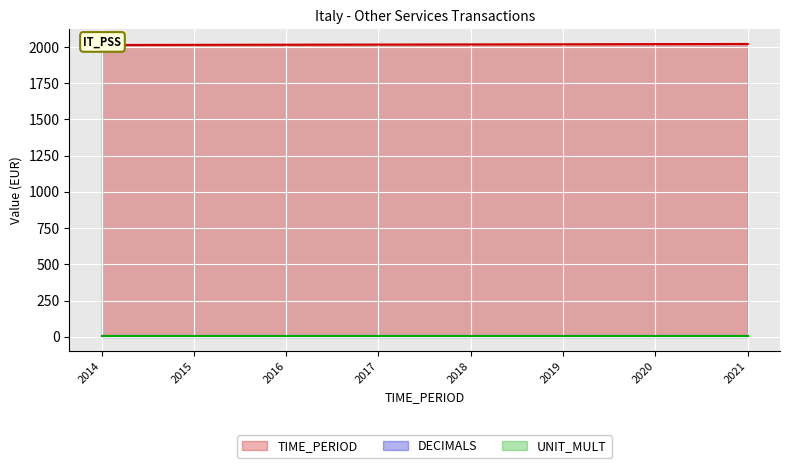

Reading right to left, extract all data points from this chart.

TIME_PERIOD: 2021	2020	2019	2018	2017	2016	2015	2014
DECIMALS: 3	3	3	3	3	3	3	3
UNIT_MULT: 6	6	6	6	6	6	6	6